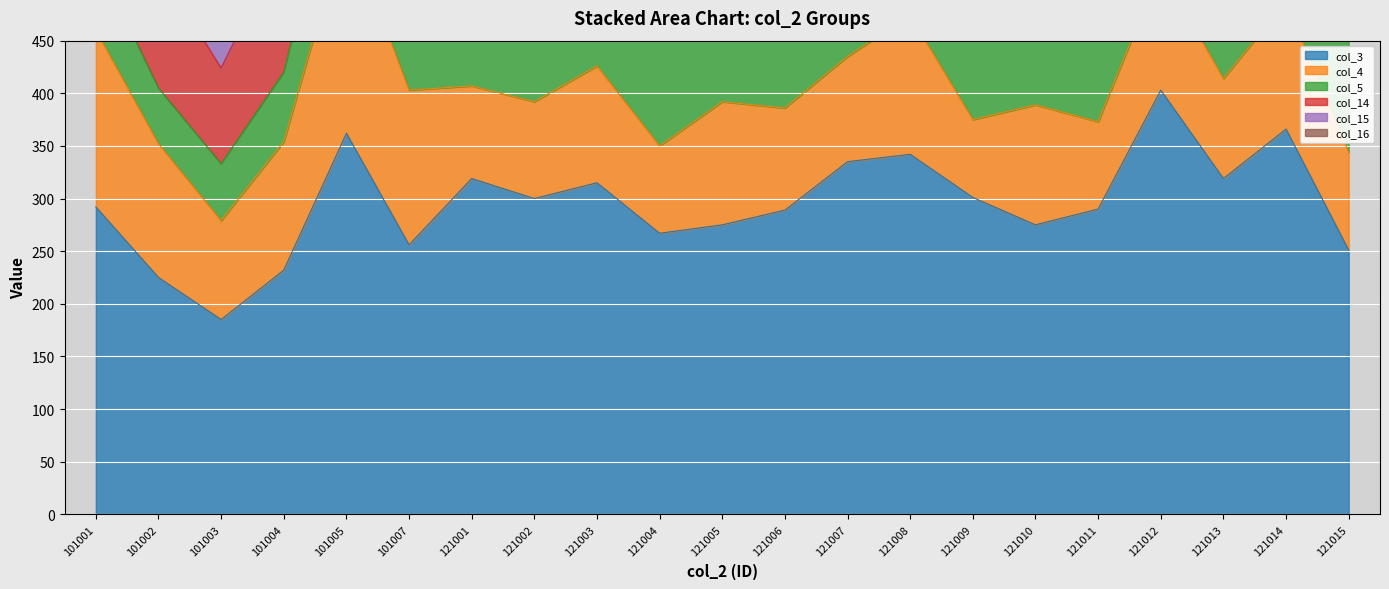

True or false: col_16 and col_4 cross at least once.

False